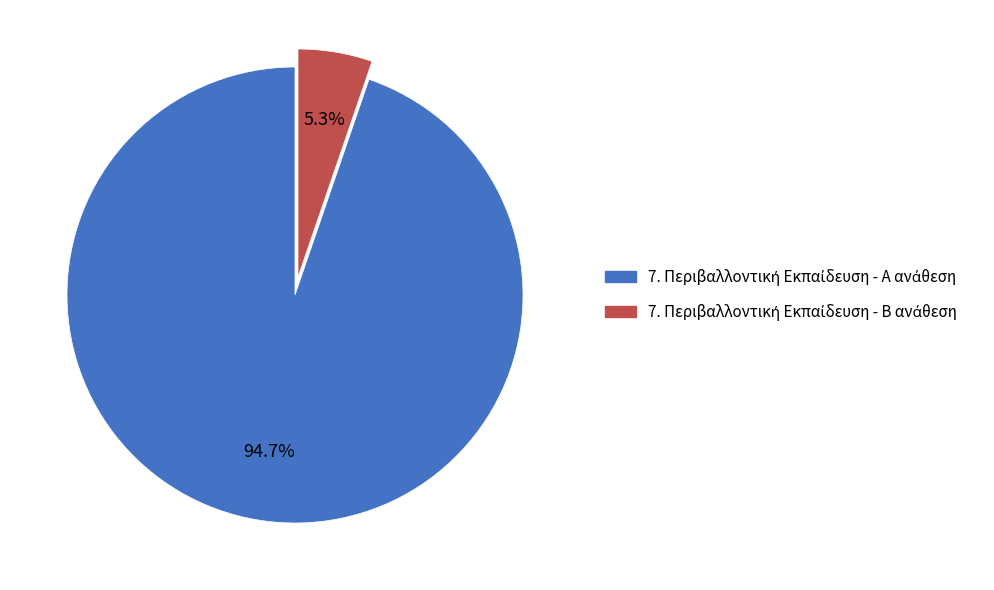

Is there a majority slice in this chart?

Yes